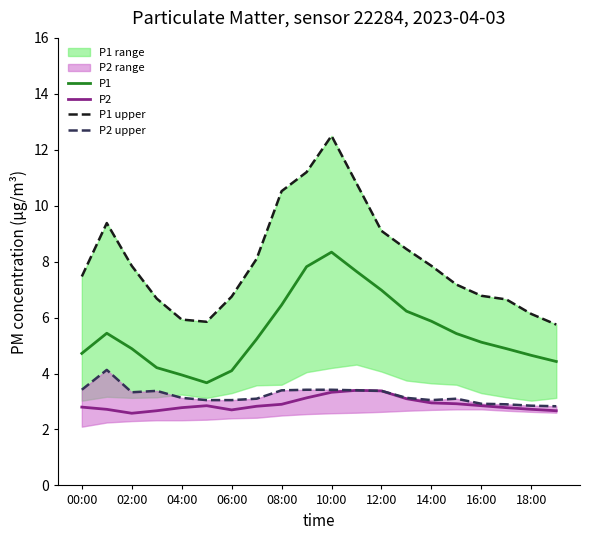

The P1 series shows 4.9 at 02:00. True or false?

True